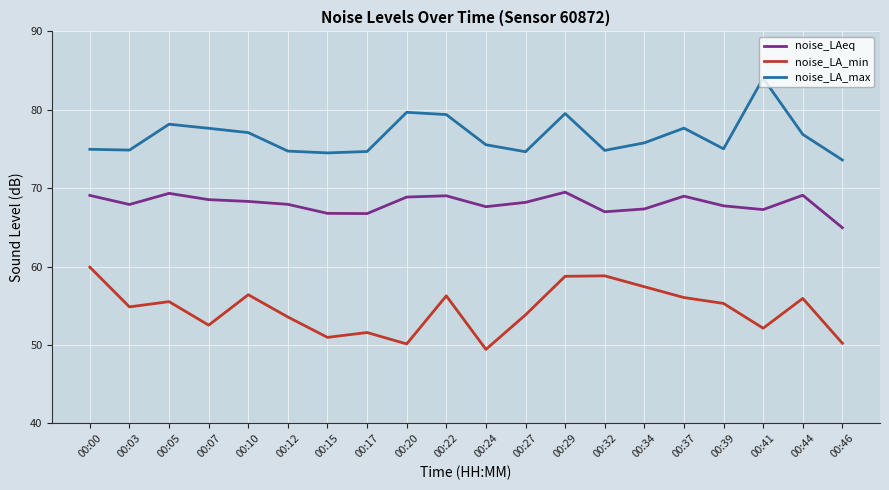

Rank the series by their maximum value, from lowest to highest.

noise_LA_min, noise_LAeq, noise_LA_max